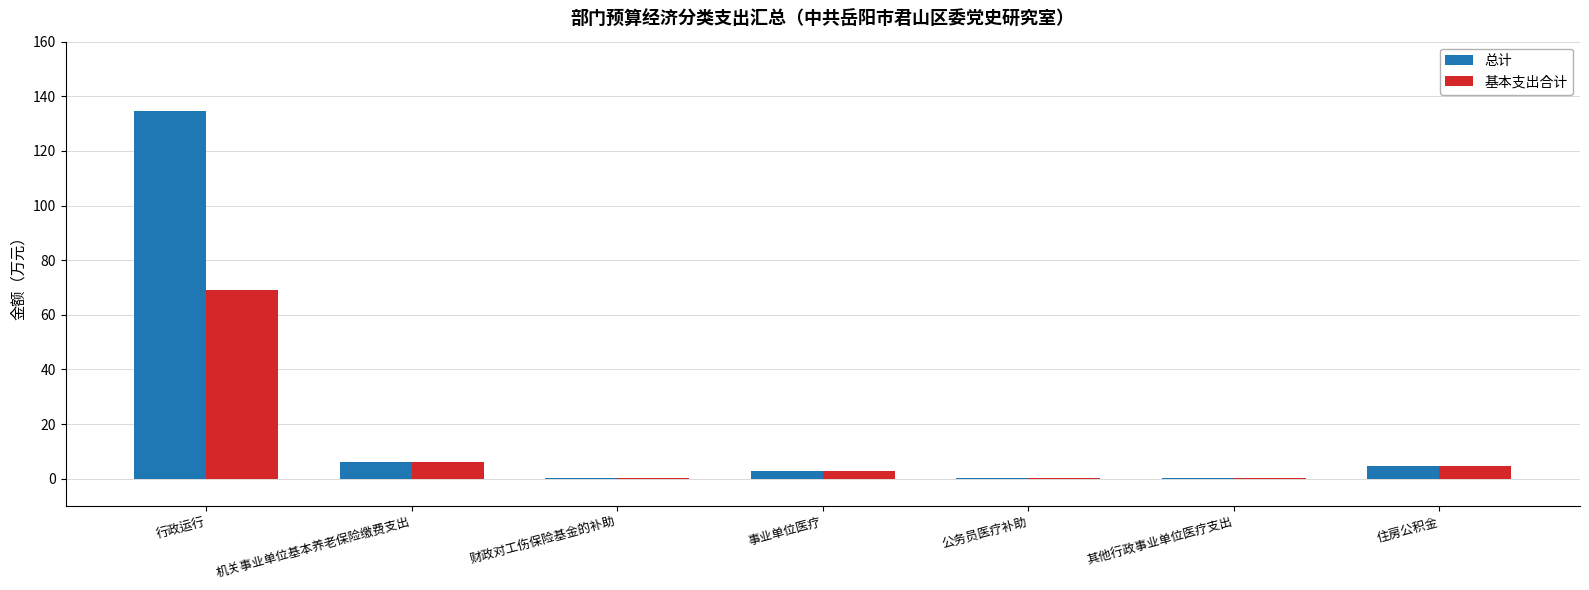

Read the 总计 value at 行政运行.

134.6